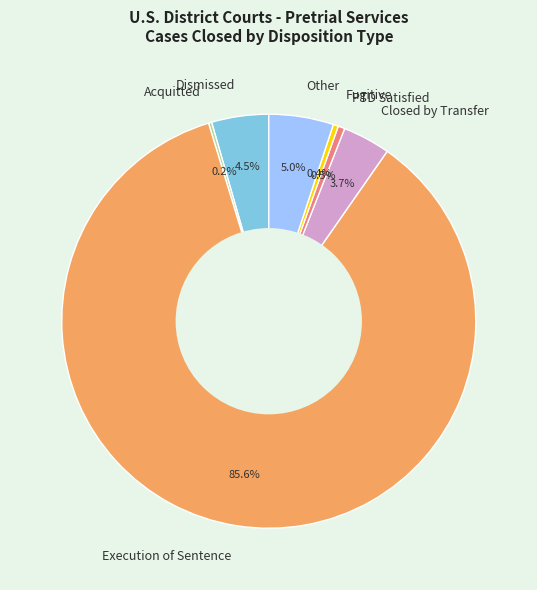

Is there a majority slice in this chart?

Yes